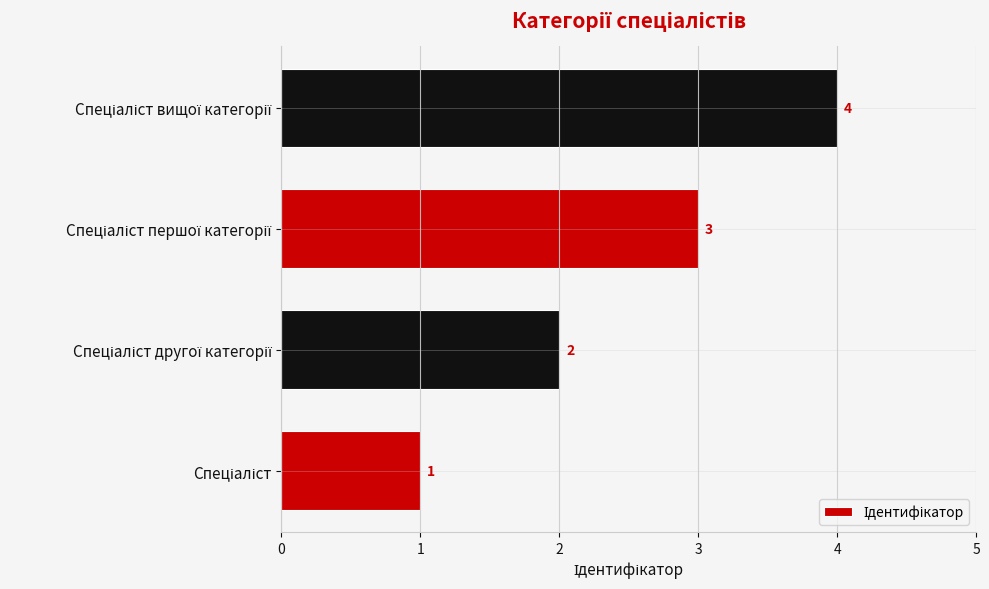

What is the sum of all values?

10